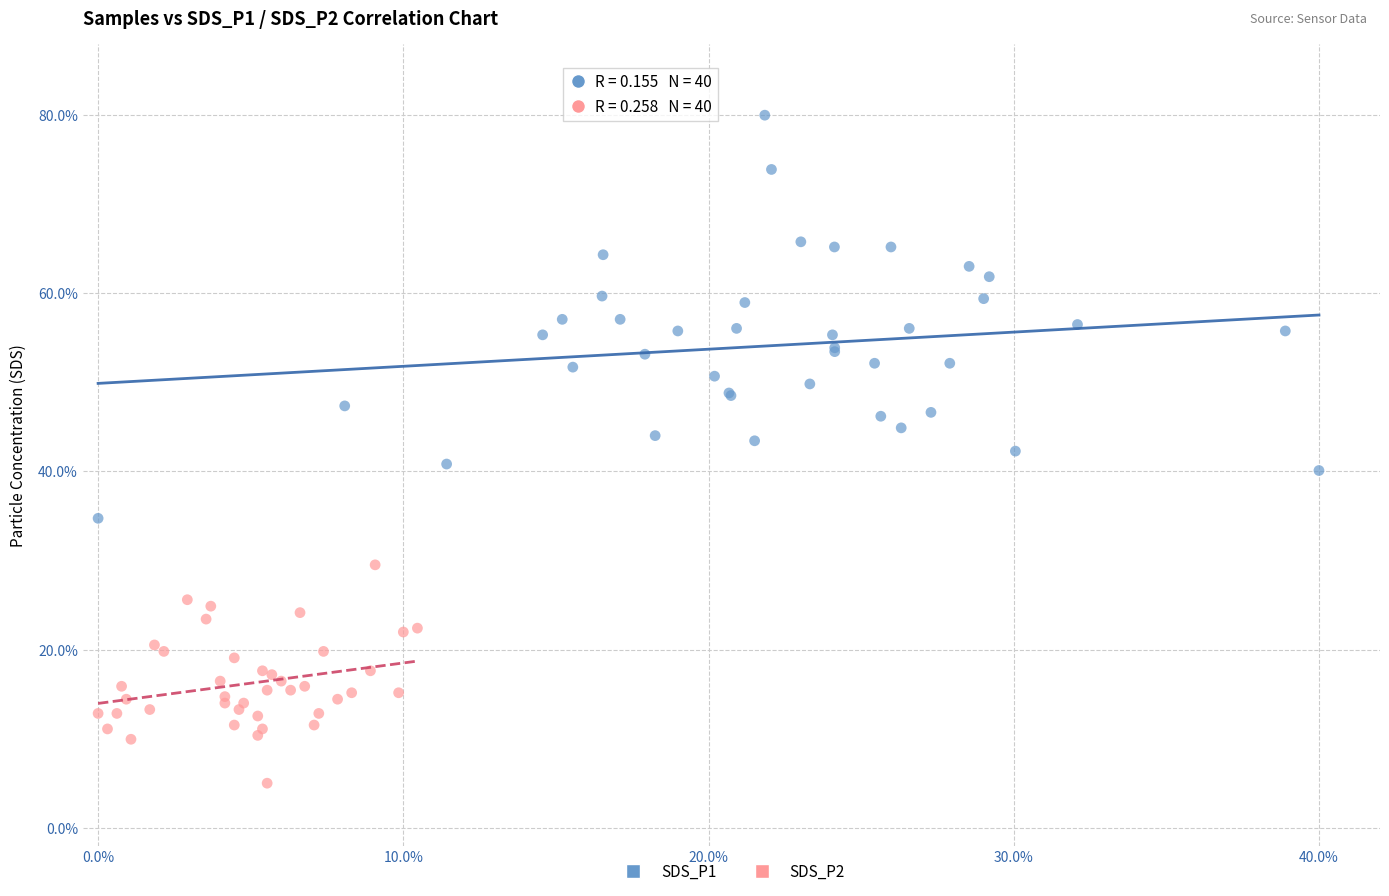

Which series reaches the maximum Y coordinate?

SDS_P1